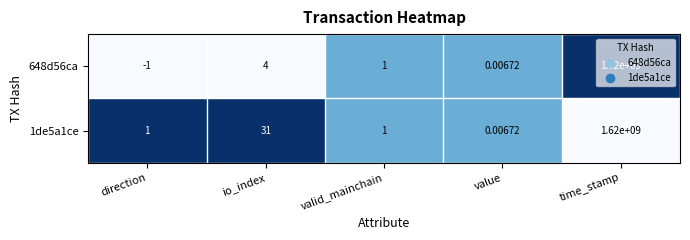

How many data points does each series have?

5